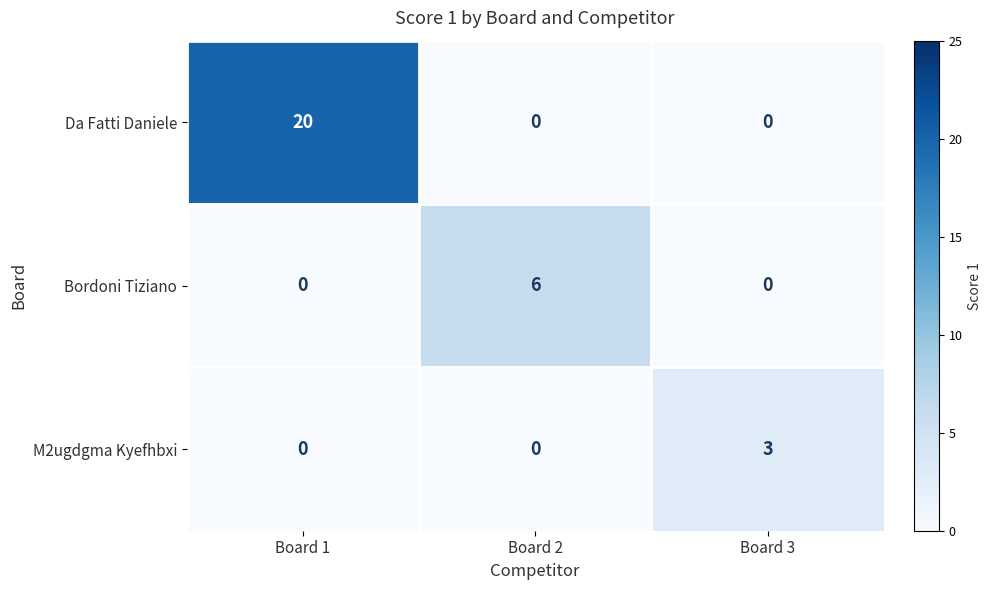

Between Board 1 and Board 2, which series saw the biggest shift?

Da Fatti Daniele